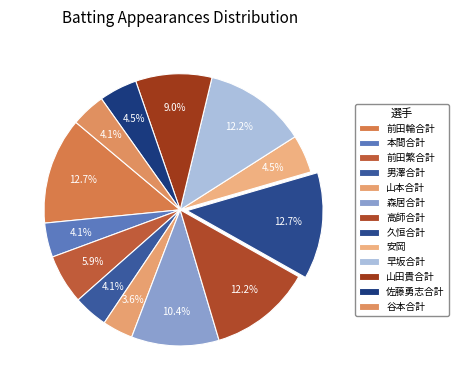

How many slices are in this pie chart?

13